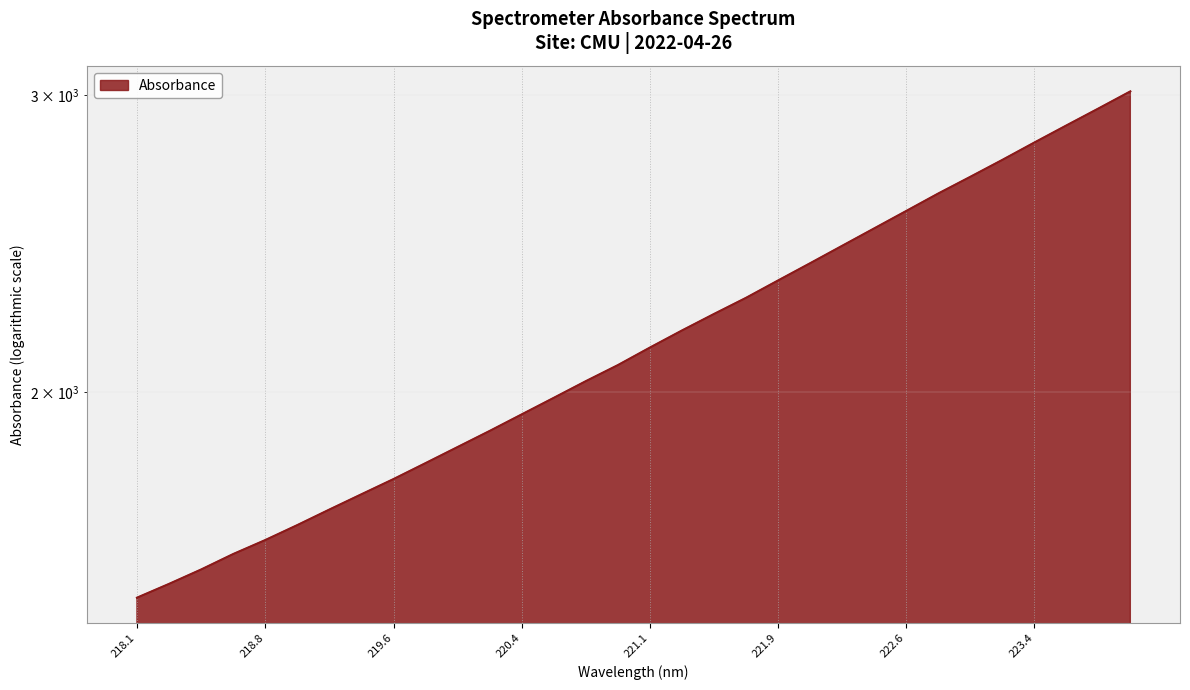

What is the average value?

2157.7